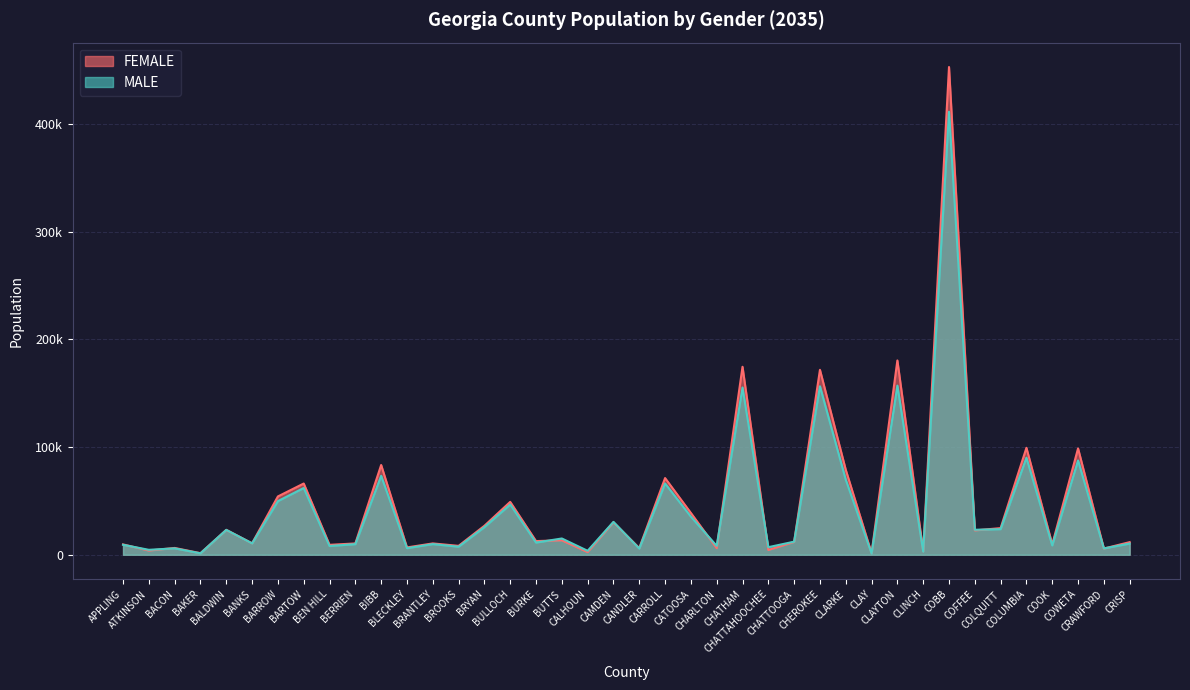

What is the difference between the MALE values at APPLING and COOK?

523